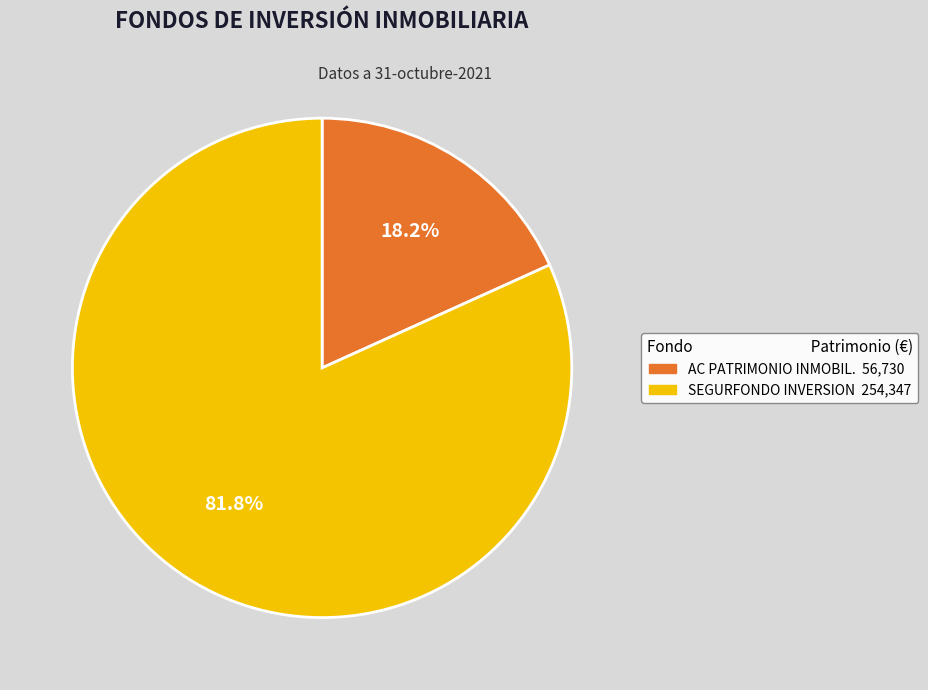

Rank the categories by value from lowest to highest.

AC PATRIMONIO INMOBIL., SEGURFONDO INVERSION